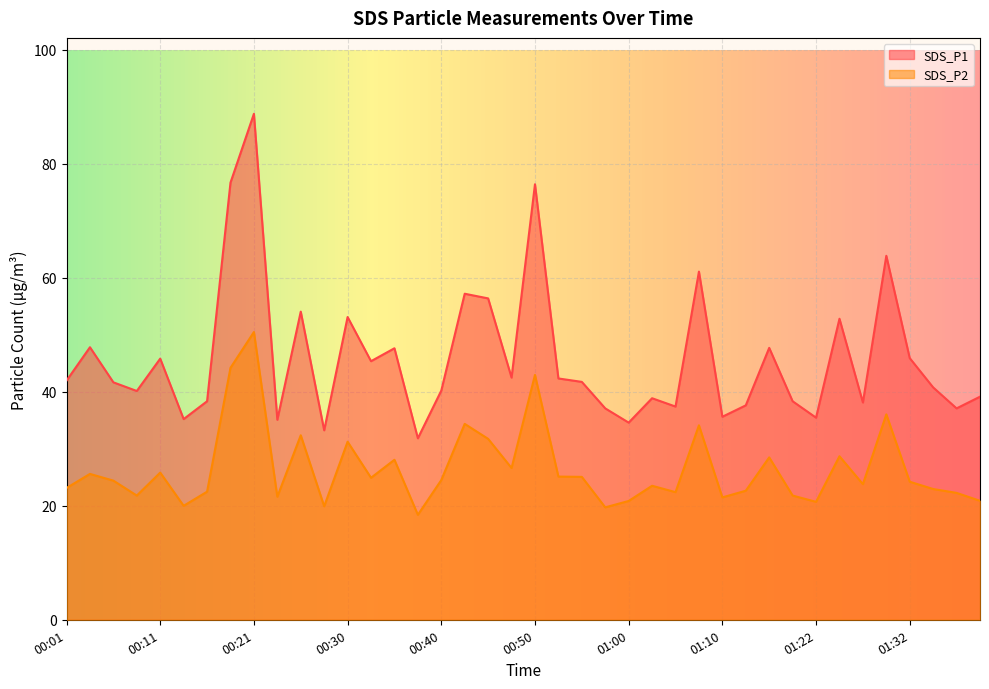

Reading left to right, extract all data points from this chart.

SDS_P1: 00:01=42.0	00:04=47.8	00:06=41.7	00:08=40.1	00:11=45.8	00:13=35.2	00:16=38.4	00:18=76.7	00:21=88.8	00:23=35.1	00:26=54.1	00:28=33.2	00:30=53.1	00:33=45.4	00:35=47.6	00:38=31.9	00:40=40.2	00:43=57.2	00:45=56.4	00:48=42.5	00:50=76.4	00:52=42.4	00:55=41.8	00:57=37.1	01:00=34.6	01:02=38.9	01:05=37.4	01:07=61.1	01:10=35.6	01:12=37.6	01:15=47.7	01:17=38.4	01:22=35.5	01:25=52.8	01:27=38.1	01:30=63.9	01:32=45.9	01:35=40.8	01:37=37.1	01:40=39.1
SDS_P2: 00:01=23.1	00:04=25.6	00:06=24.4	00:08=21.8	00:11=25.8	00:13=20.0	00:16=22.5	00:18=44.2	00:21=50.5	00:23=21.6	00:26=32.4	00:28=19.9	00:30=31.2	00:33=24.9	00:35=28.1	00:38=18.4	00:40=24.5	00:43=34.4	00:45=31.8	00:48=26.6	00:50=43.0	00:52=25.1	00:55=25.1	00:57=19.7	01:00=20.9	01:02=23.5	01:05=22.4	01:07=34.1	01:10=21.5	01:12=22.6	01:15=28.5	01:17=21.8	01:22=20.7	01:25=28.7	01:27=23.8	01:30=36.0	01:32=24.2	01:35=22.9	01:37=22.3	01:40=20.9